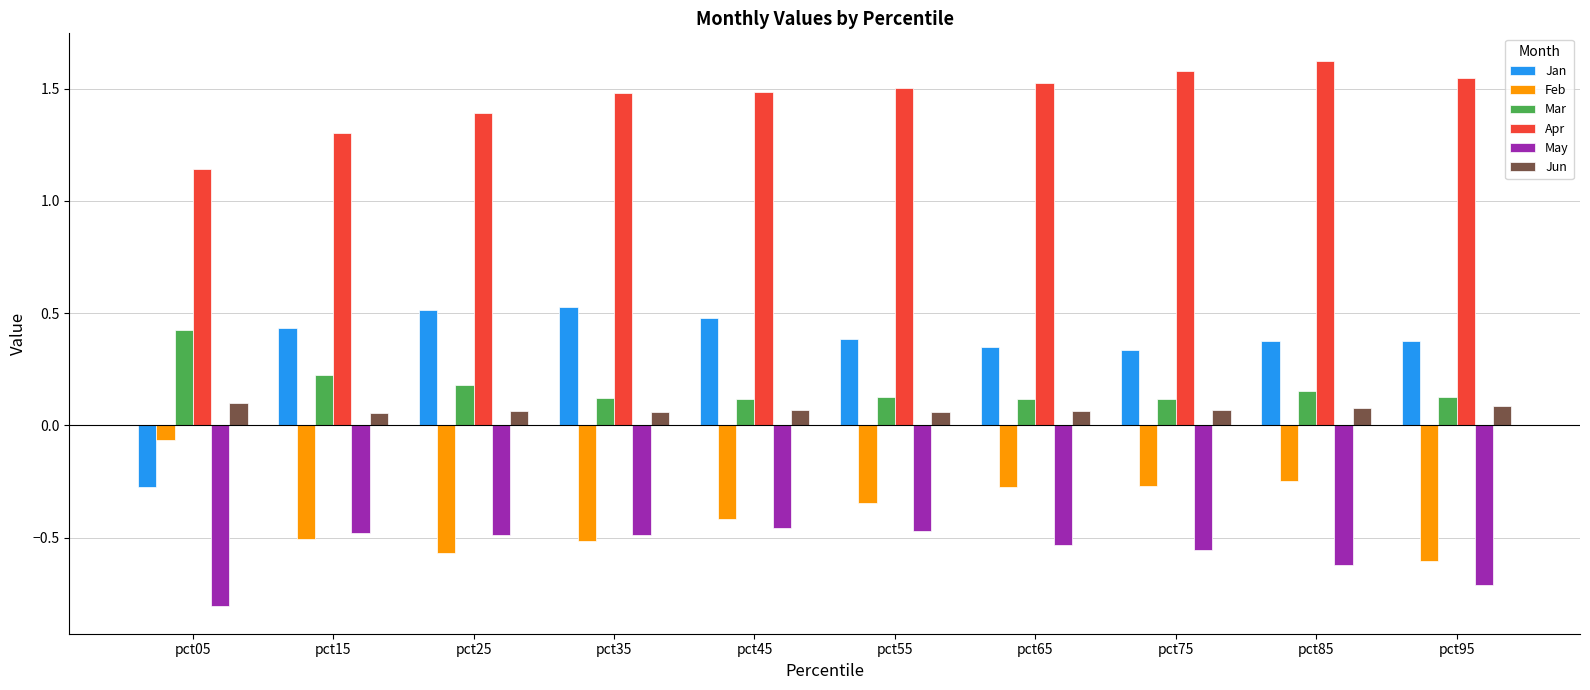

How many bars are there in total?

60